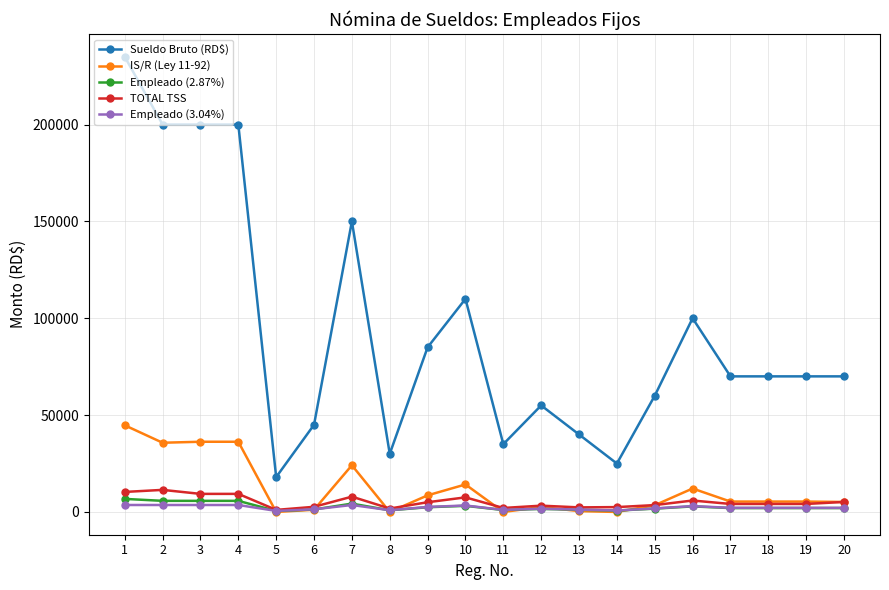

At which category is the sum across all series the highest?

1